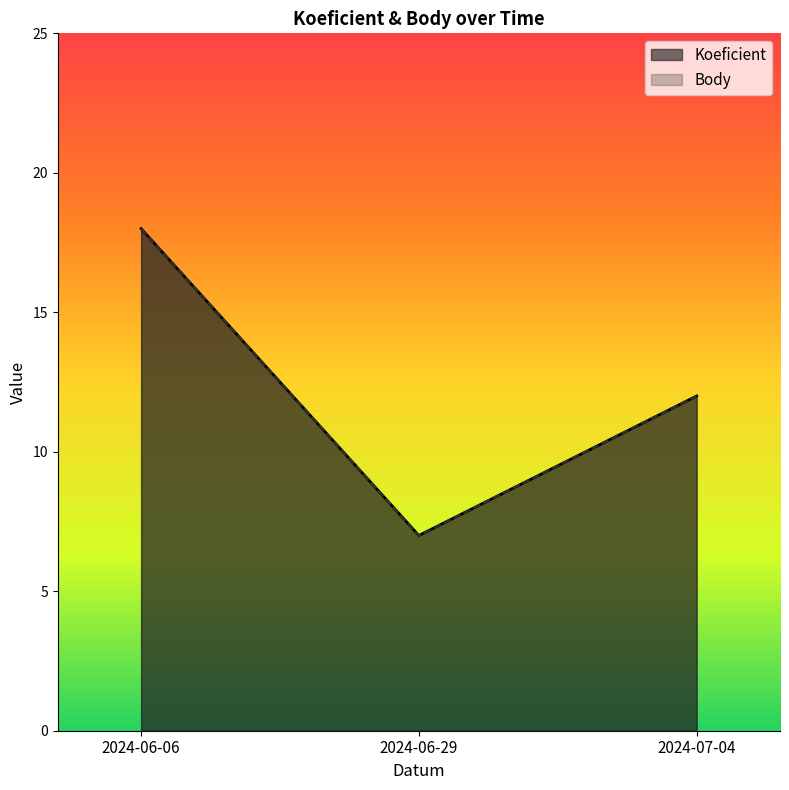

What value does the Body series have at 2024-07-04?

12